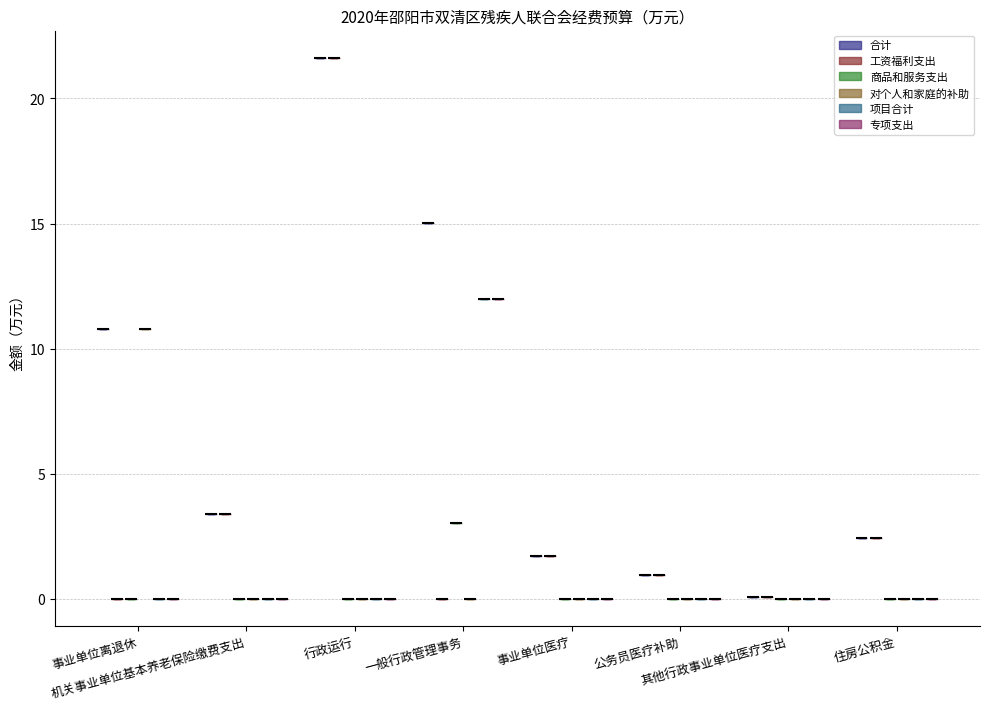

What is the spread (max minus min) of values at 其他行政事业单位医疗支出?

0.1